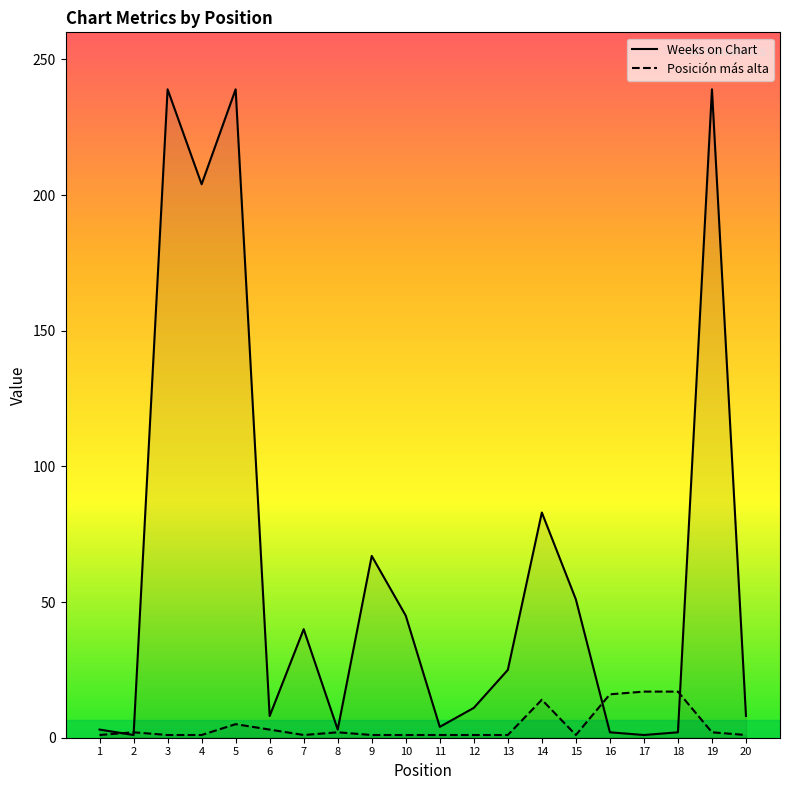

What is the value of the Posición más alta point at the 8th from the left?

2